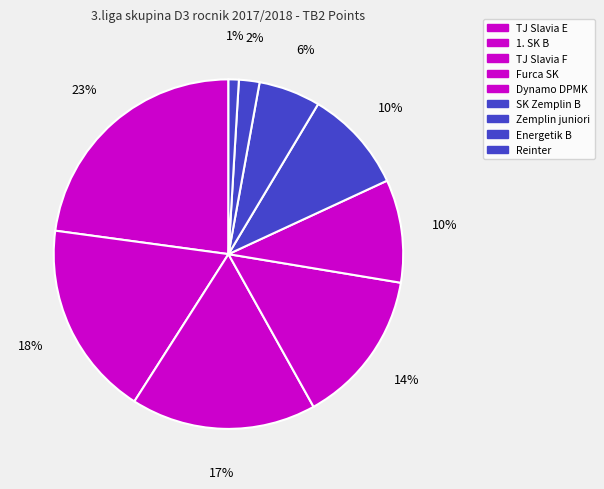

Count the number of slices in the pie.

9